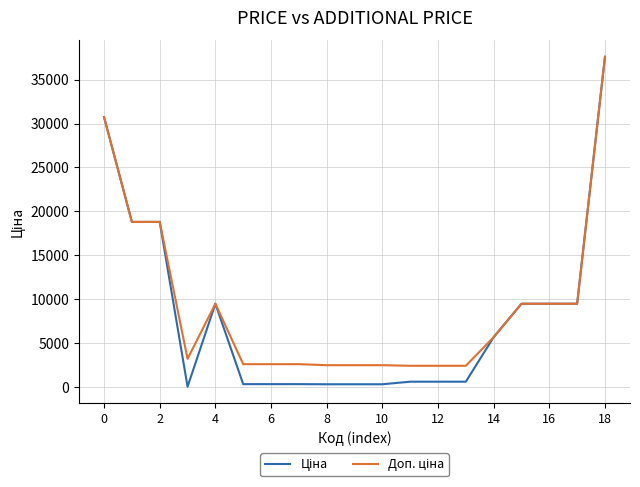

What is the maximum value shown in the chart?

37593.6